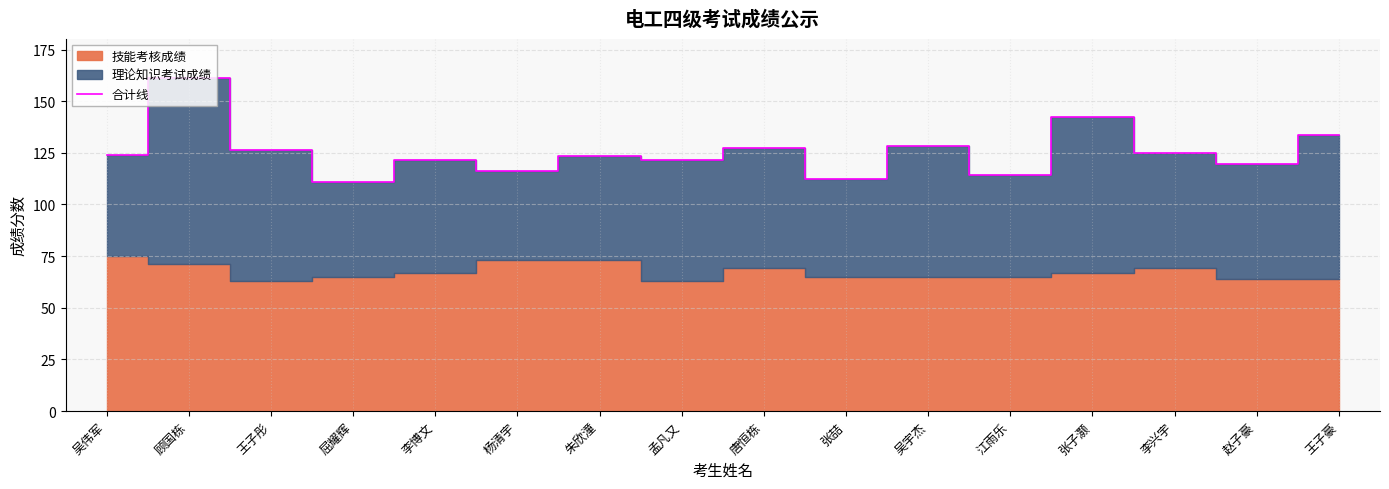

How many data points are less than 124?

8